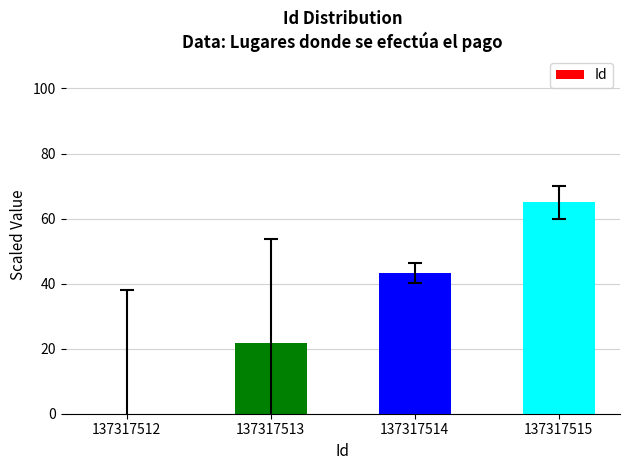

Are the bars grouped side by side (vs. stacked)?

No